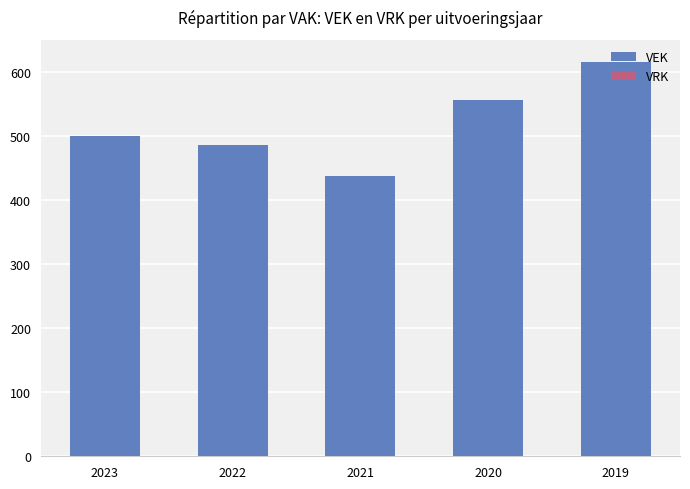

The value at 2023 is 500. True or false?

True